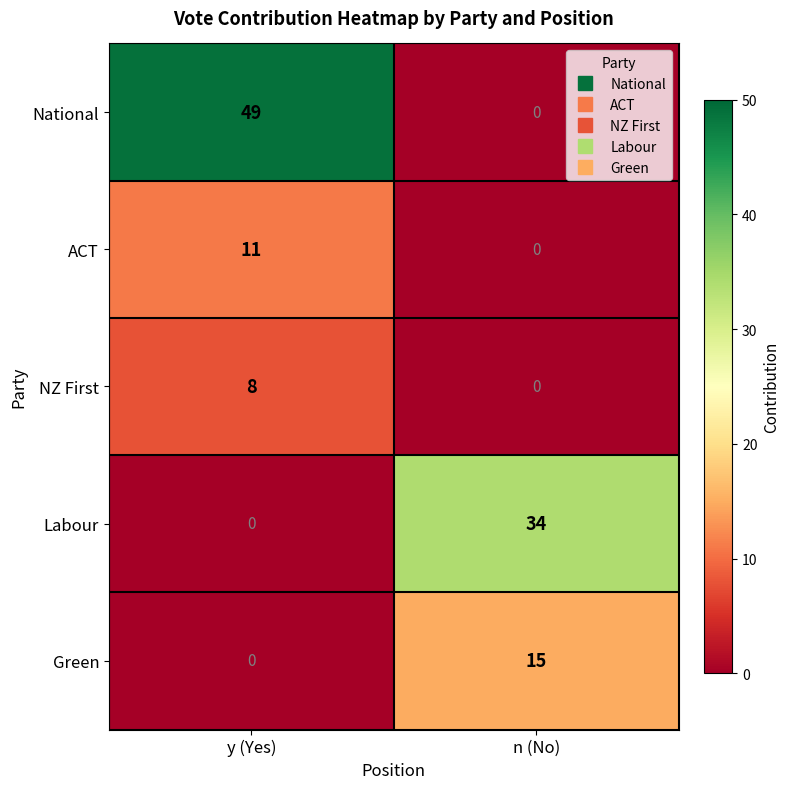

How many categories are shown in the chart?

2